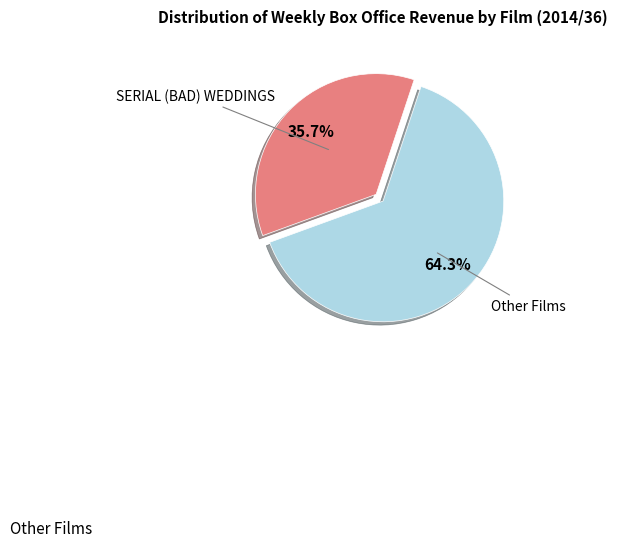

Does any single category account for the majority?

Yes